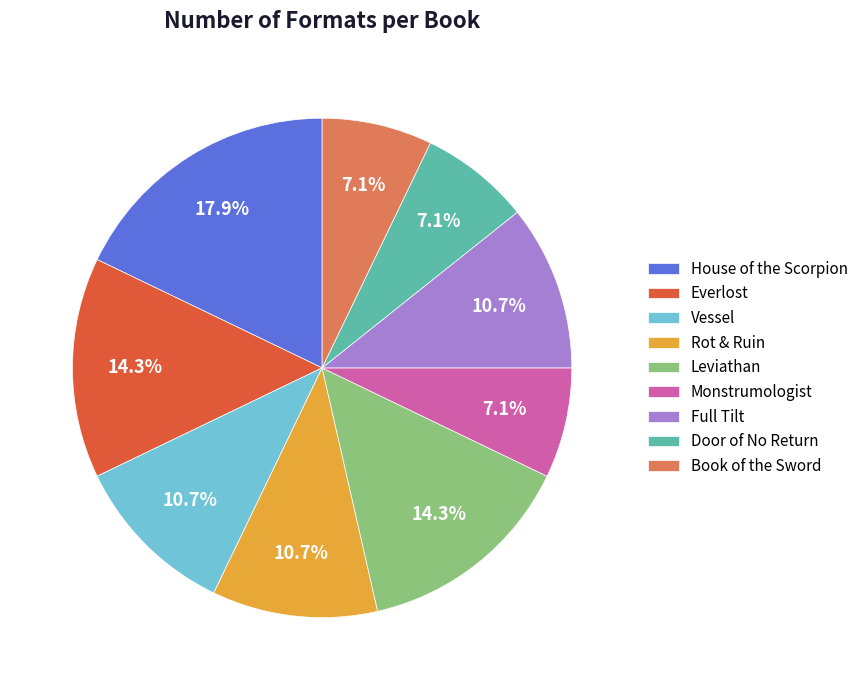

What percentage is the Leviathan slice, to the nearest percent?

14%